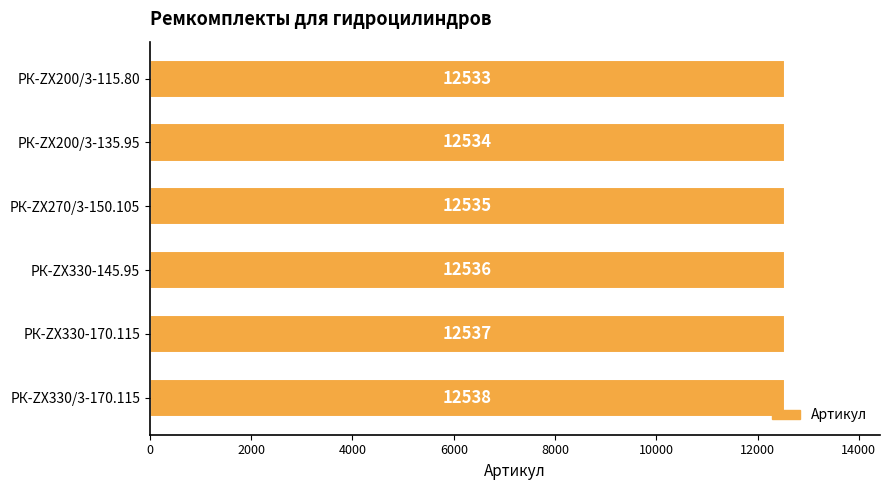

List the labels in order of value, smallest first.

РК-ZX200/3-115.80, РК-ZX200/3-135.95, РК-ZX270/3-150.105, РК-ZX330-145.95, РК-ZX330-170.115, РК-ZX330/3-170.115